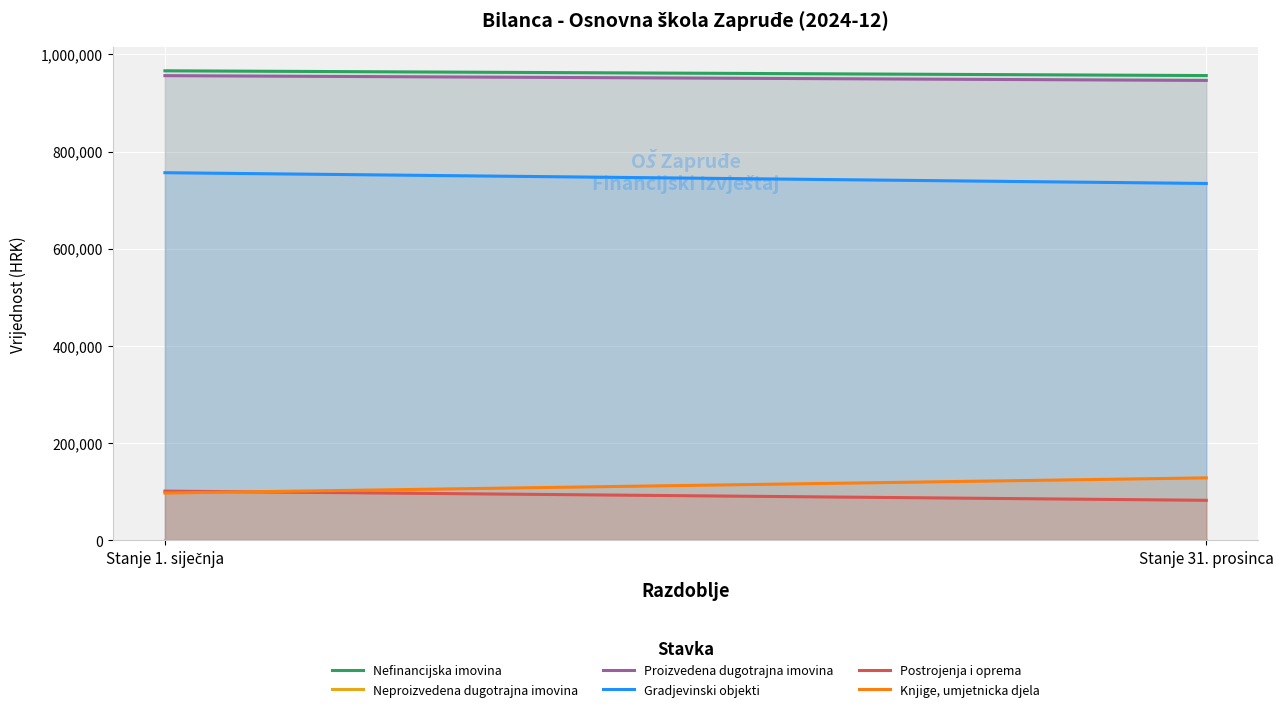

At which category is the sum across all series the highest?

Stanje 1. siječnja